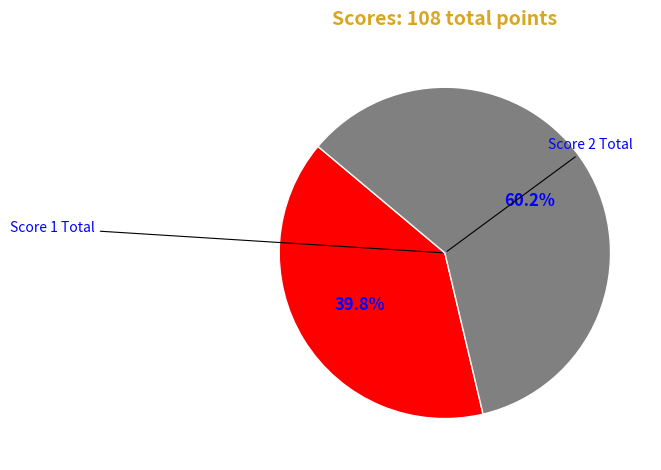

Is there a majority slice in this chart?

Yes